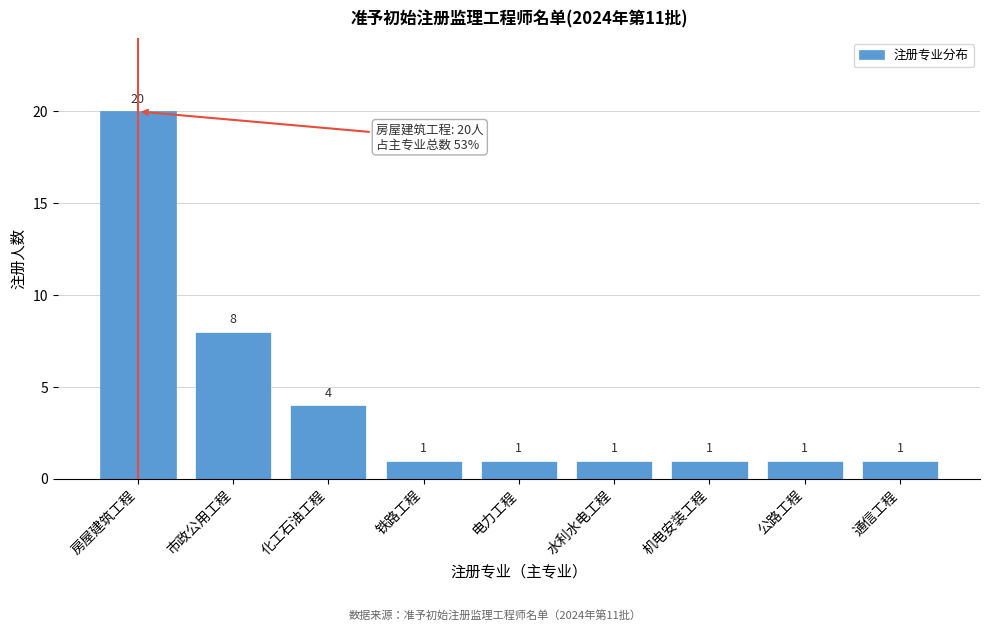

Reading left to right, extract all data points from this chart.

20	8	4	1	1	1	1	1	1